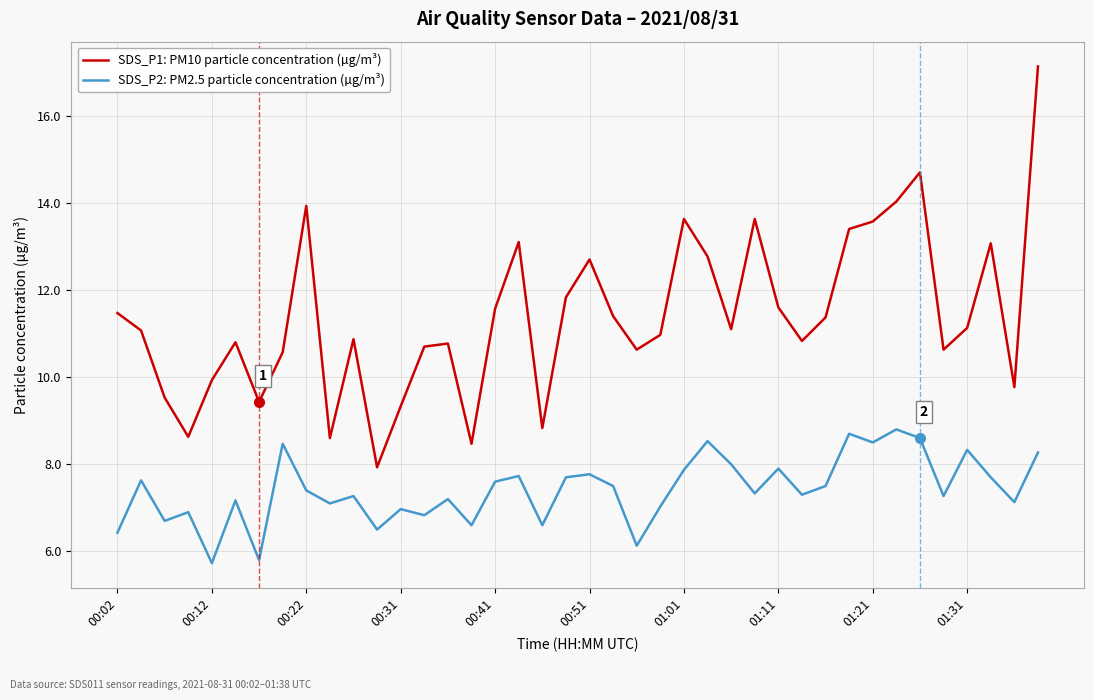

What is the sum of all SDS_P1: PM10 particle concentration (µg/m³) values?

455.4